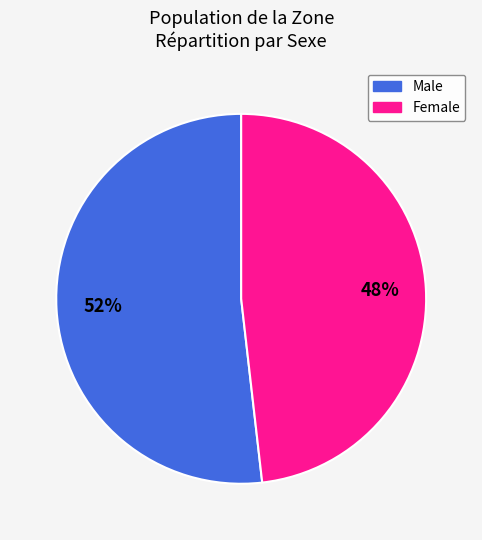

To the nearest percent, what is the difference between the largest and smallest slice percentages?

4%